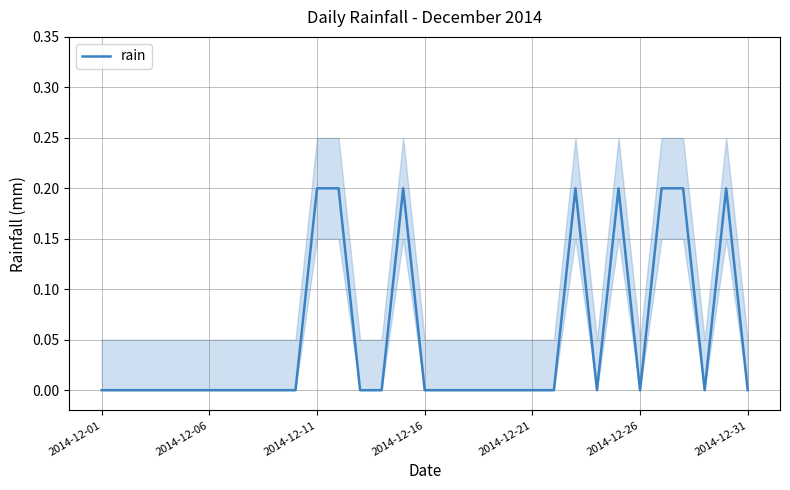

How many lines are shown in the chart?

1